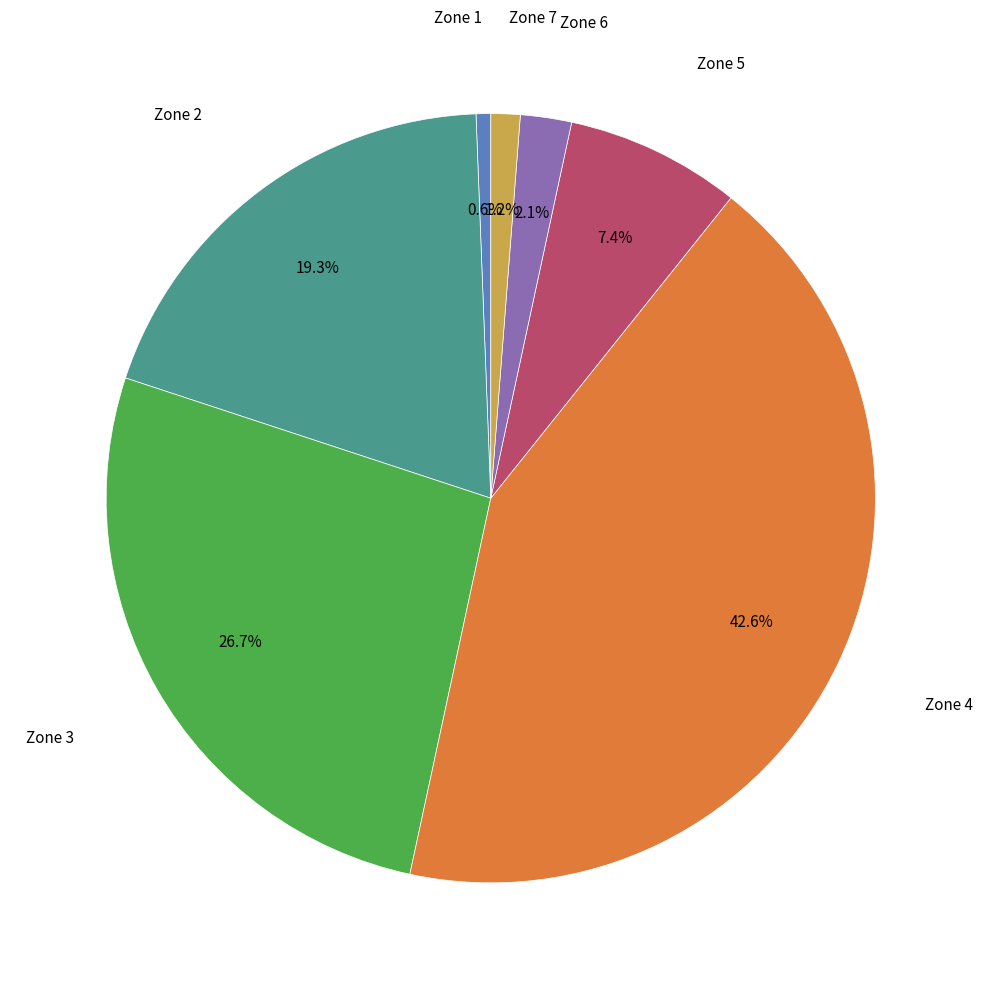

Does any single category account for the majority?

No